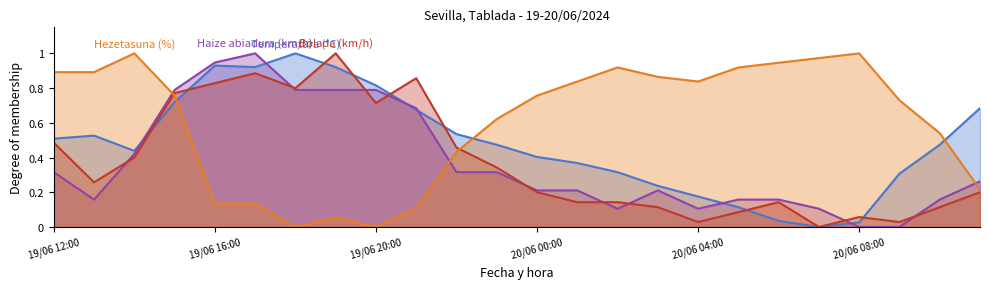

List the series in order of their peak value, highest first.

Temperatura (°C), Haize abiadura (km/h), Bolada (km/h), Hezetasuna (%)